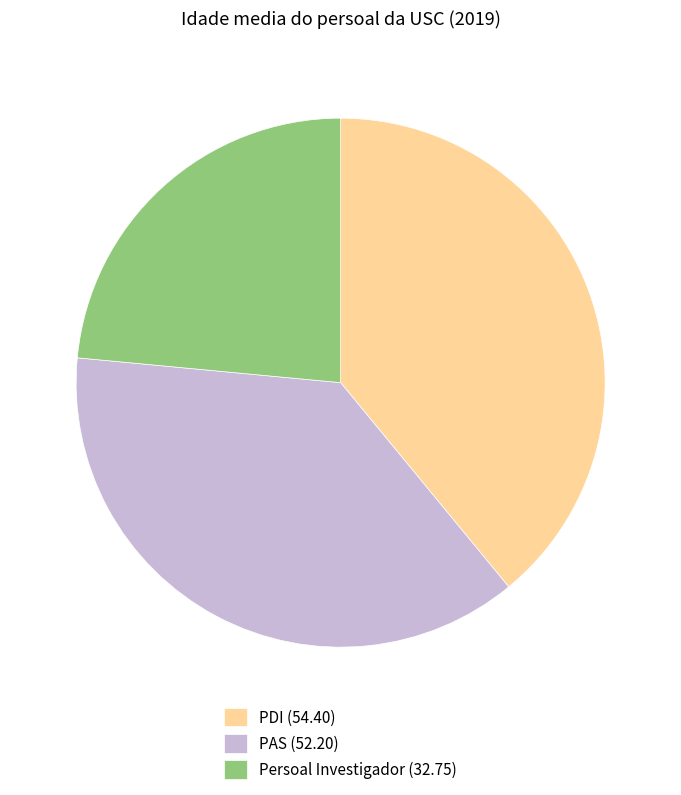

Which slice is the largest?

PDI